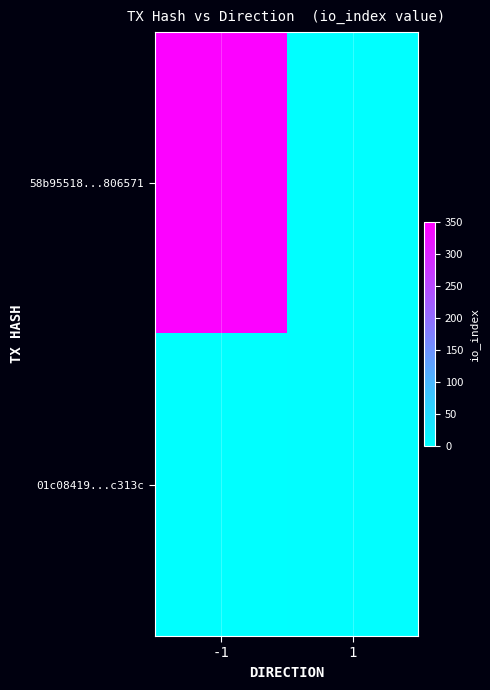

Rank the series by their maximum value, from highest to lowest.

58b95518...806571, 01c08419...c313c